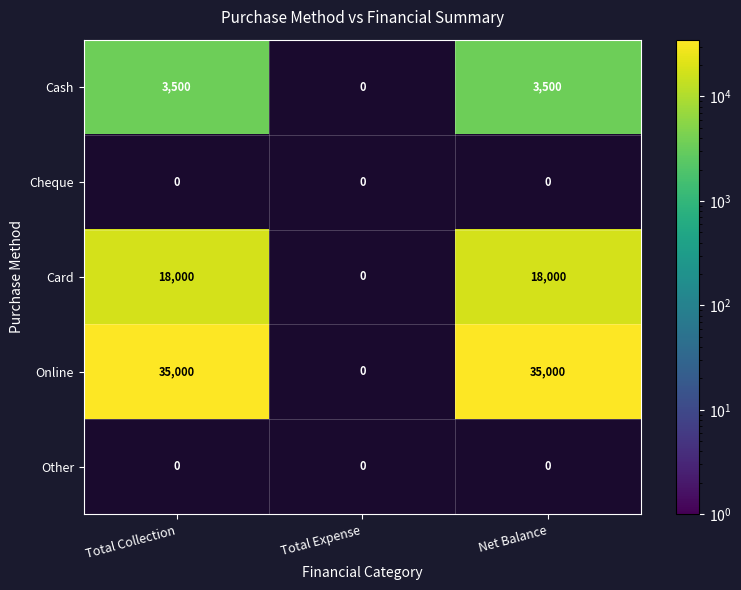

True or false: Cash has a value of 3500 at Total Collection.

True